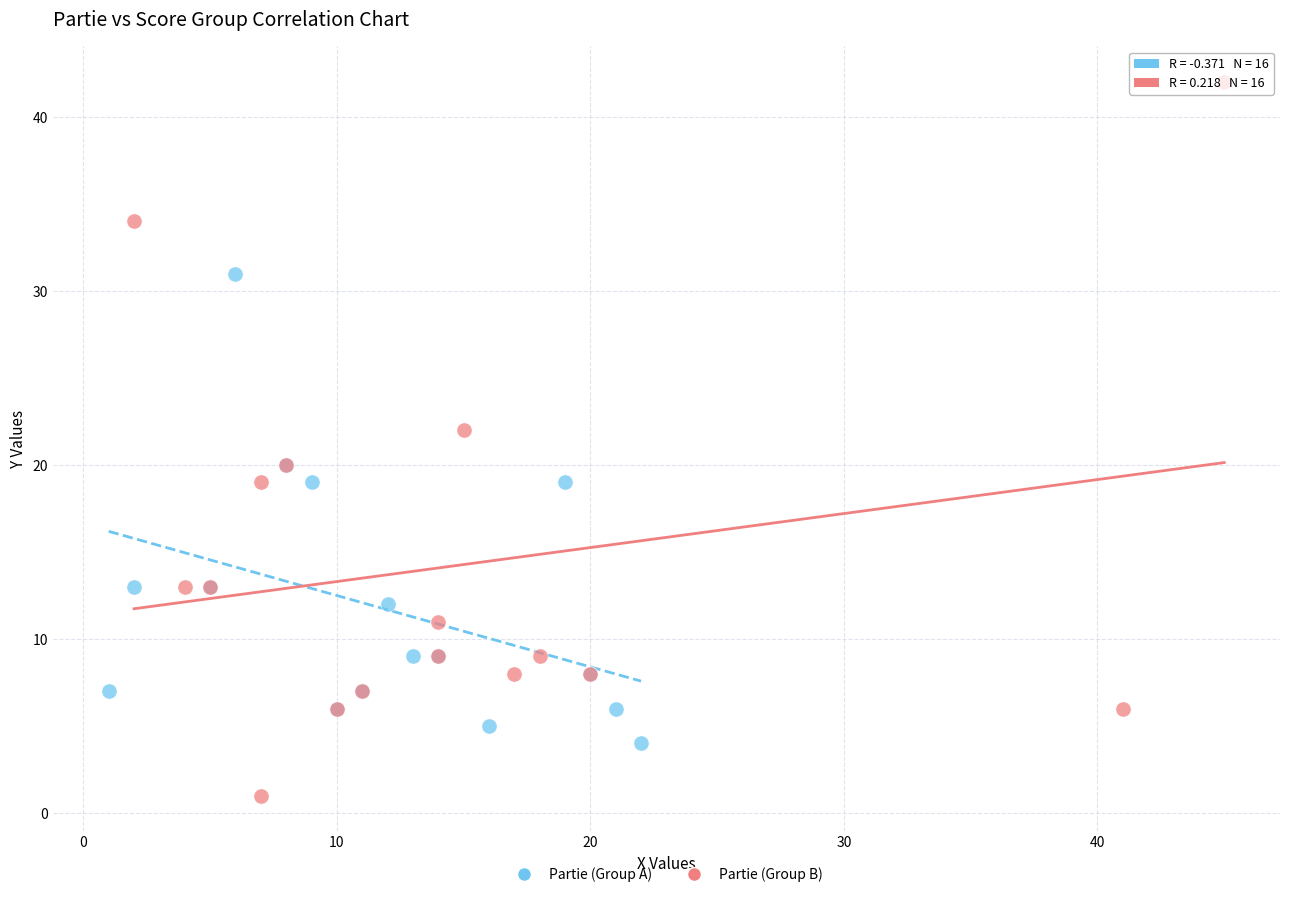

Which series contains the highest Y value?

Partie (Group B)